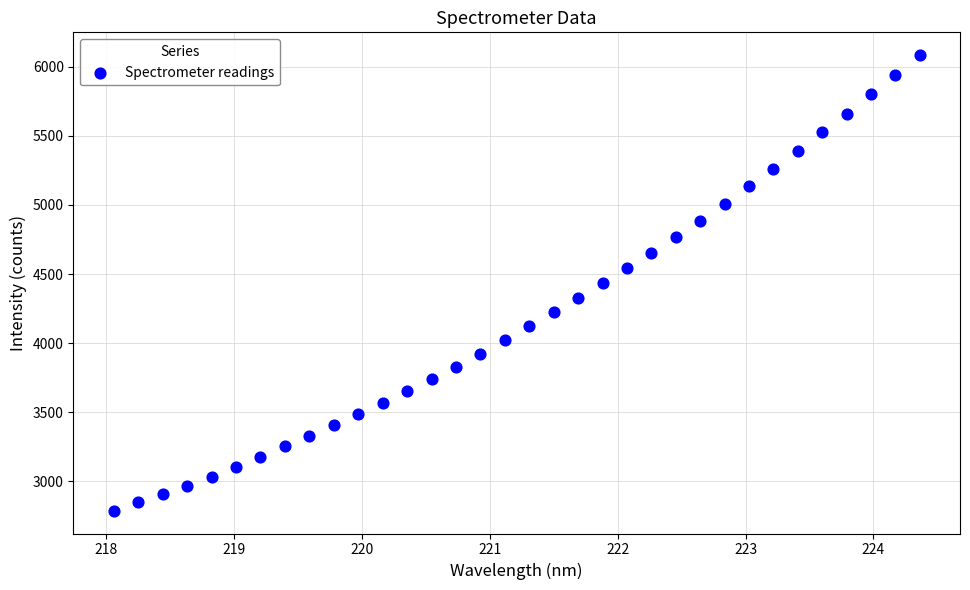

What is the range of X values (max minus min)?

6.3